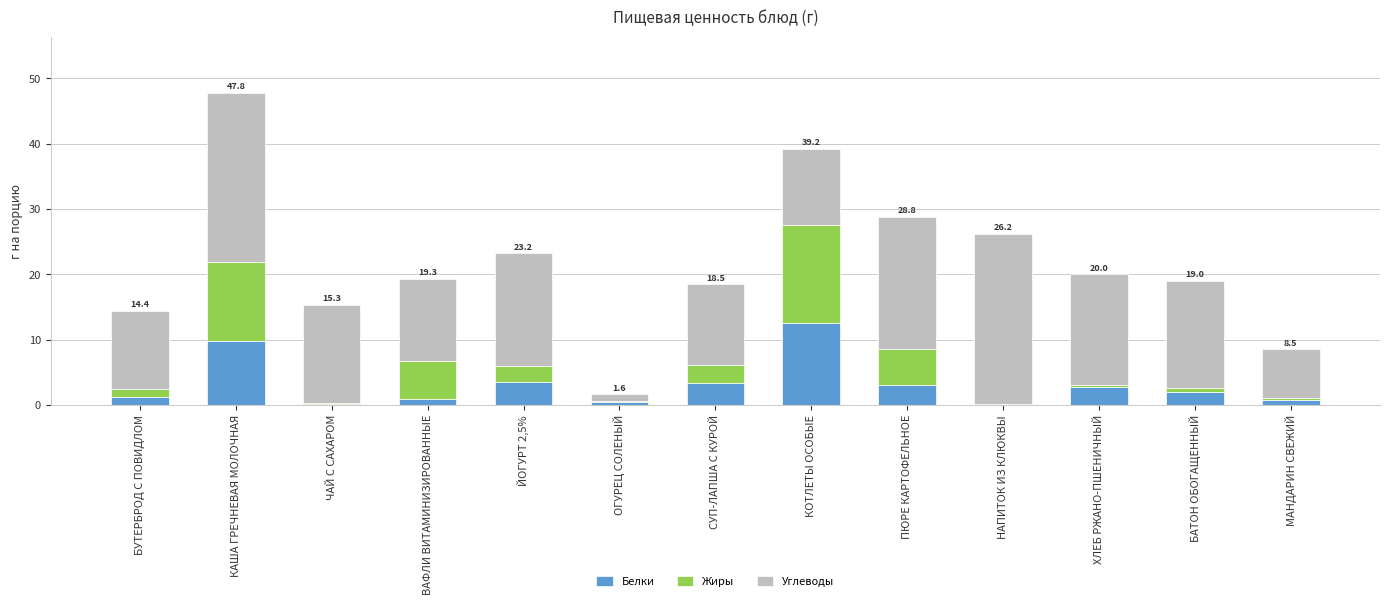

True or false: Белки has a value of 3.1 at ПЮРЕ КАРТОФЕЛЬНОЕ.

True